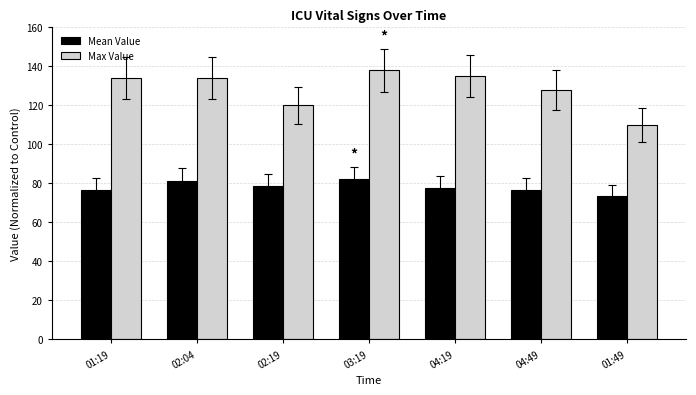

True or false: Max Value has a value of 75.9 at 02:19.

False